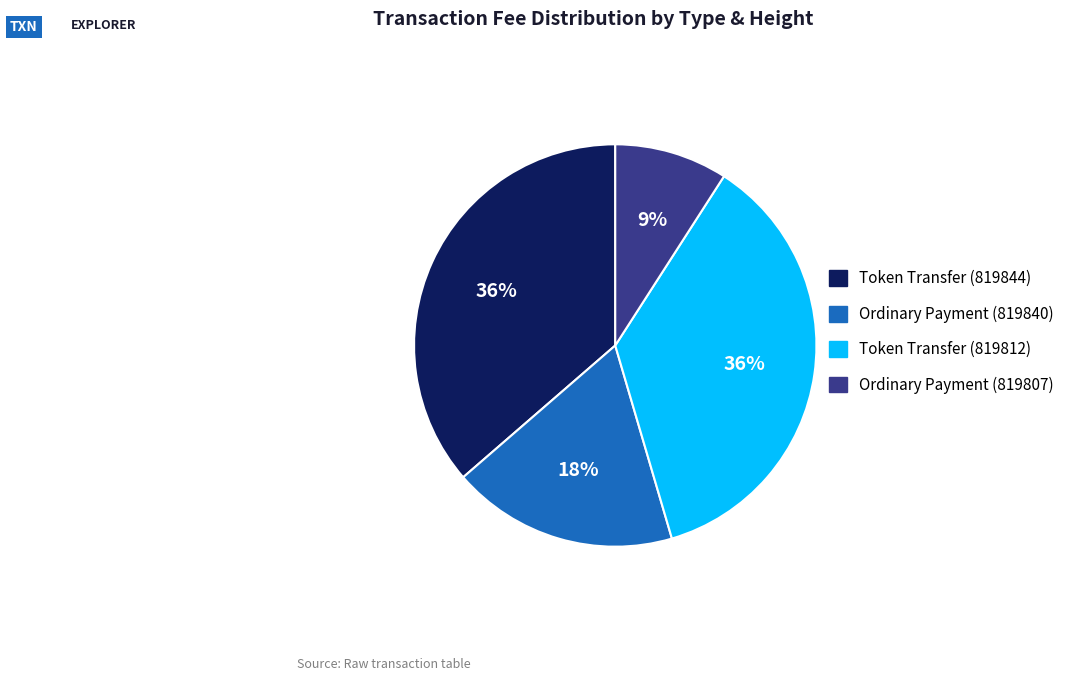

Does Token Transfer (819844) represent more than half of the total?

No